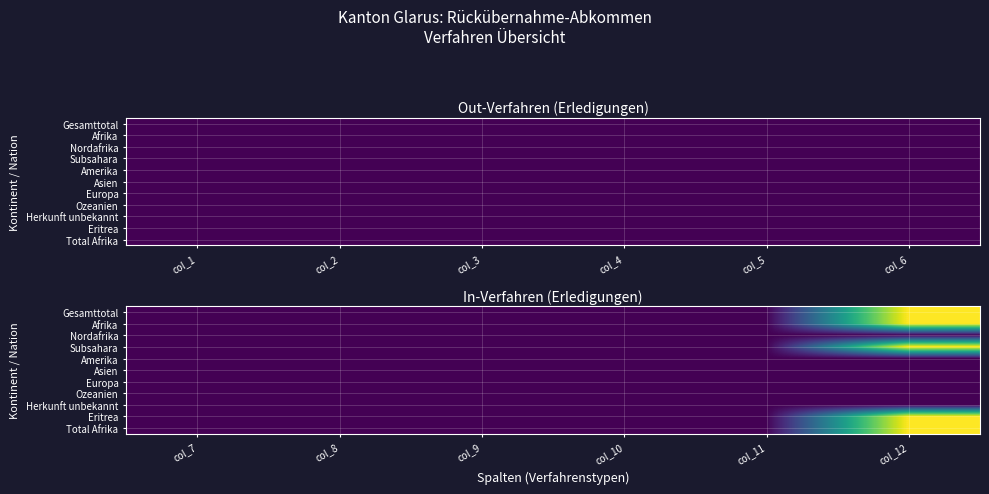

List the series in order of their peak value, highest first.

Gesamttotal, Afrika, Subsahara, Eritrea, Total Afrika, Nordafrika, Amerika, Asien, Europa, Ozeanien, Herkunft unbekannt